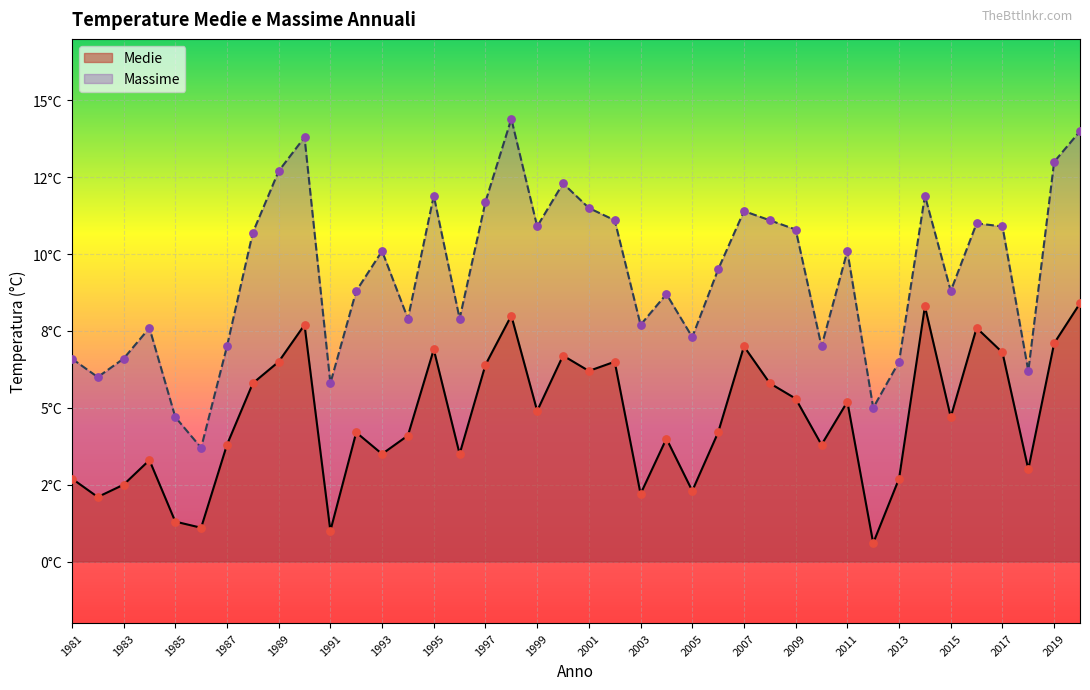

At how many categories does at least one series exceed 2?

40